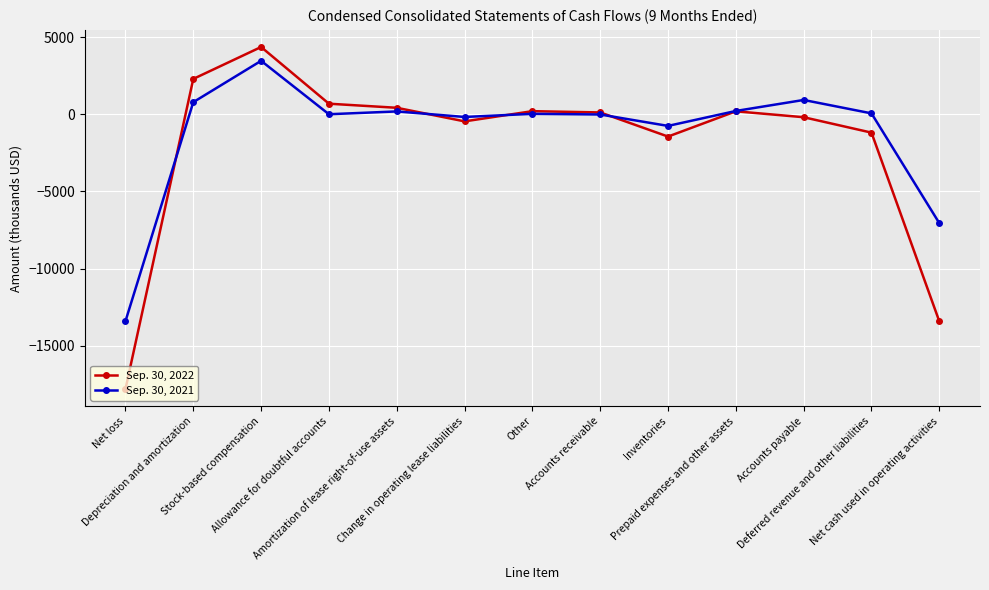

What is the maximum value for Sep. 30, 2021?

3461